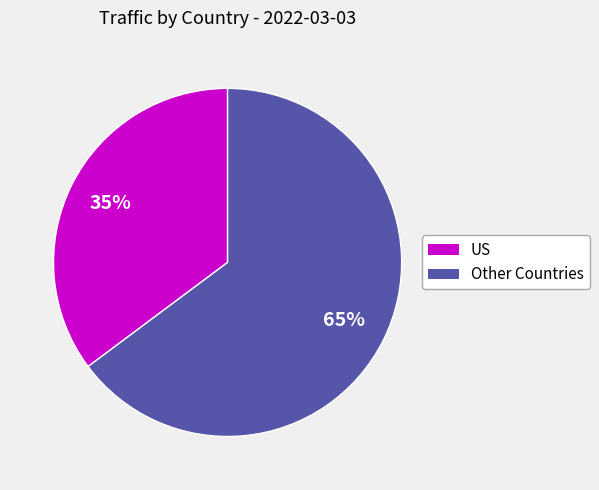

To the nearest percent, what is the difference between the largest and smallest slice percentages?

30%